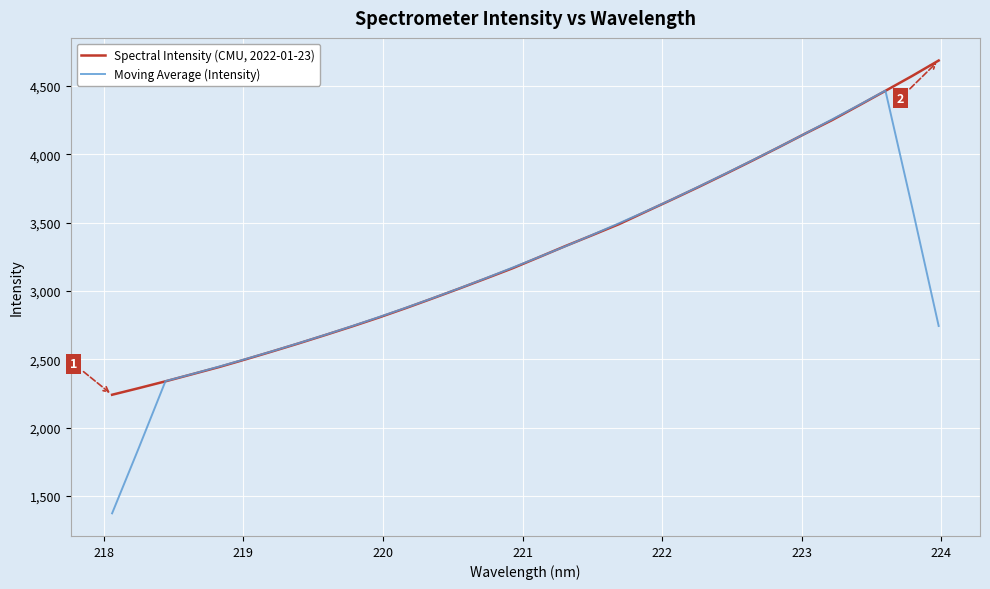

What is the smallest value displayed?

1374.1